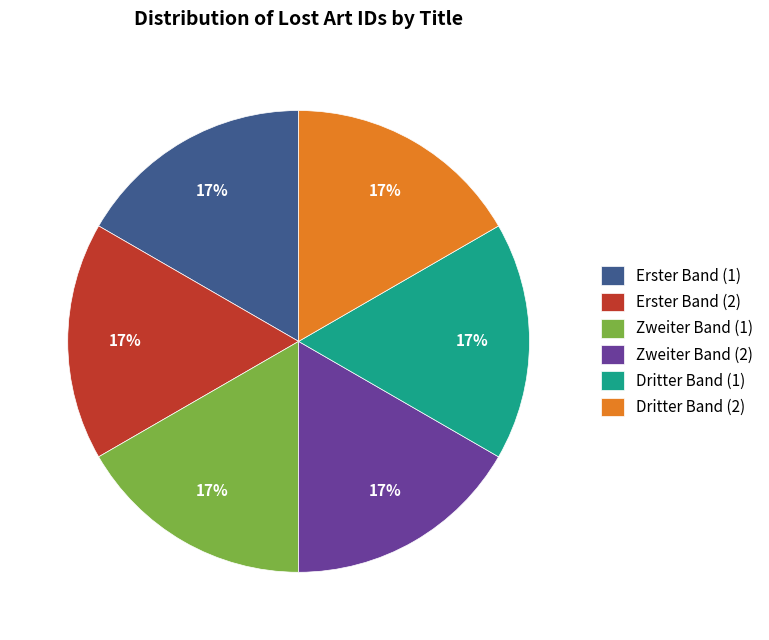

Does Zweiter Band (1) account for over 50% of the chart?

No